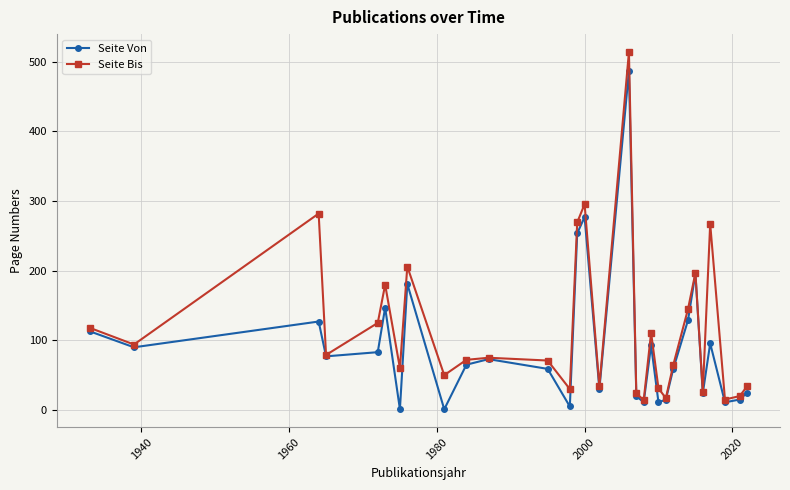

How many lines are shown in the chart?

2